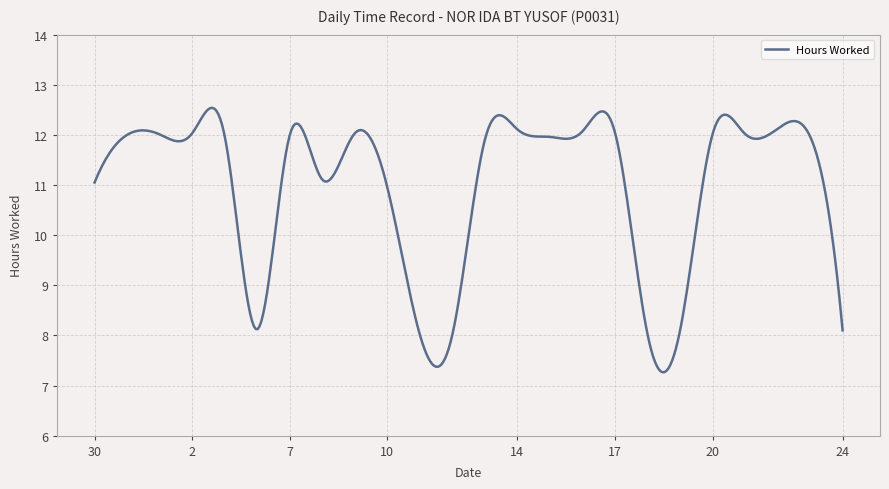

What is the difference between the maximum and minimum values?

5.3